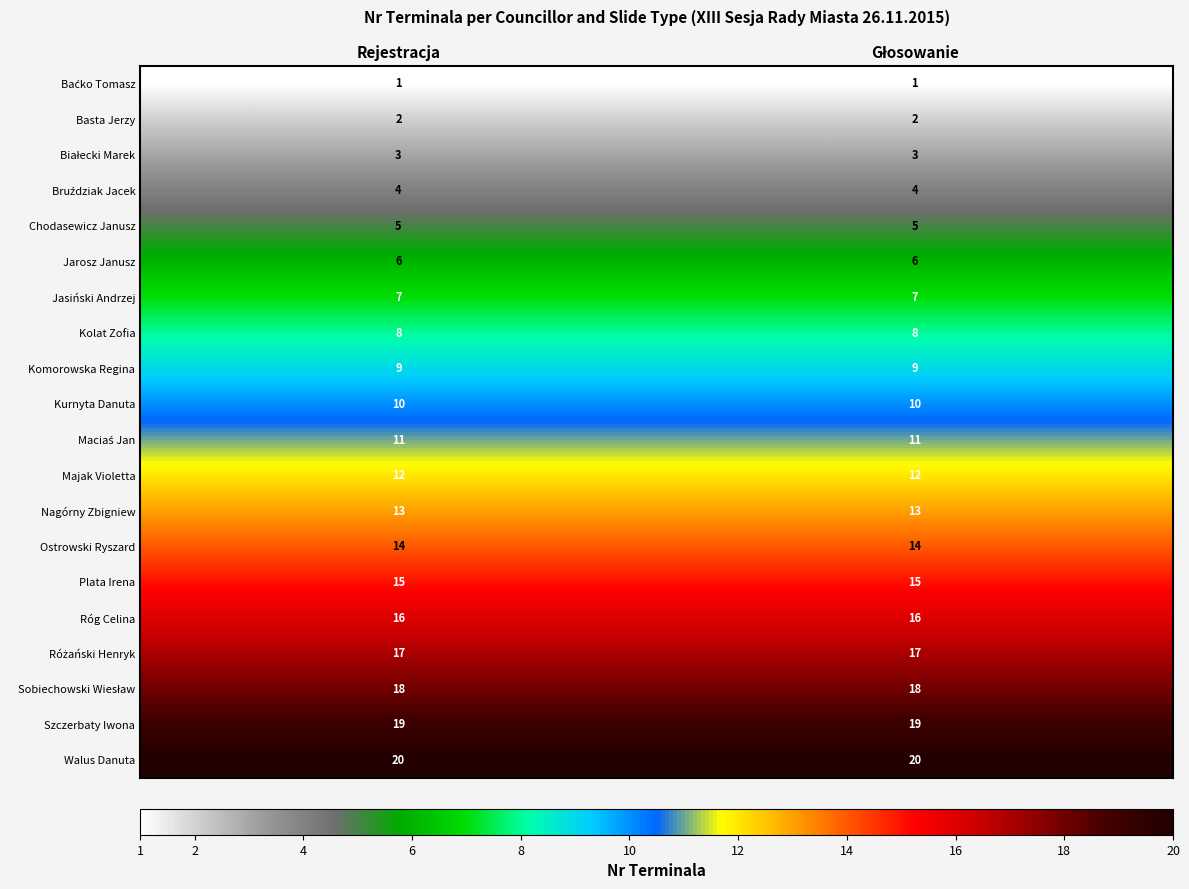

The Majak Violetta series shows 12 at Rejestracja. True or false?

True